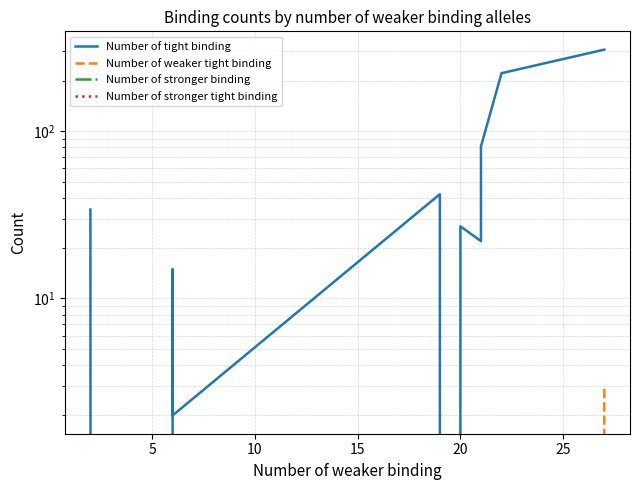

Reading left to right, list all the values displayed in this chart.

Number of tight binding: 34	0	0	15	2	42	0	27	22	81	222	307
Number of weaker tight binding: 0	0	0	0	0	0	0	0	0	0	0	3
Number of stronger binding: 0	0	0	0	0	0	0	0	0	0	0	0
Number of stronger tight binding: 0	0	0	0	0	0	0	0	0	0	0	0